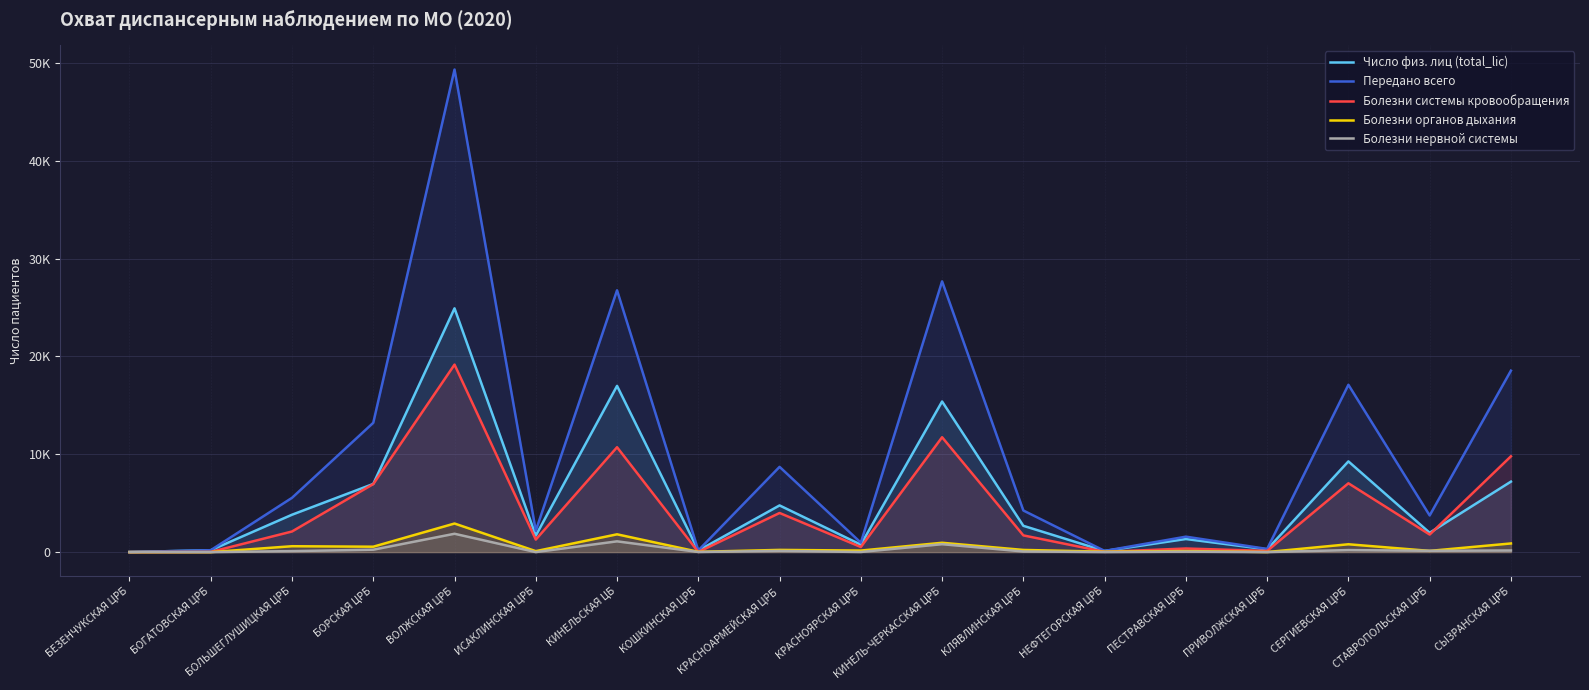

What is the label of the 1st point from the right?

СЫЗРАНСКАЯ ЦРБ